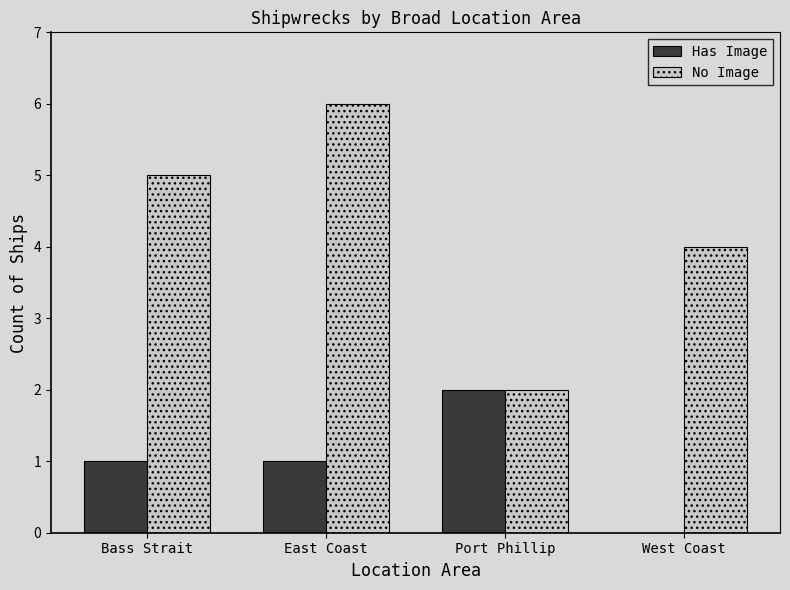

What is the difference between the No Image values at East Coast and Bass Strait?

1